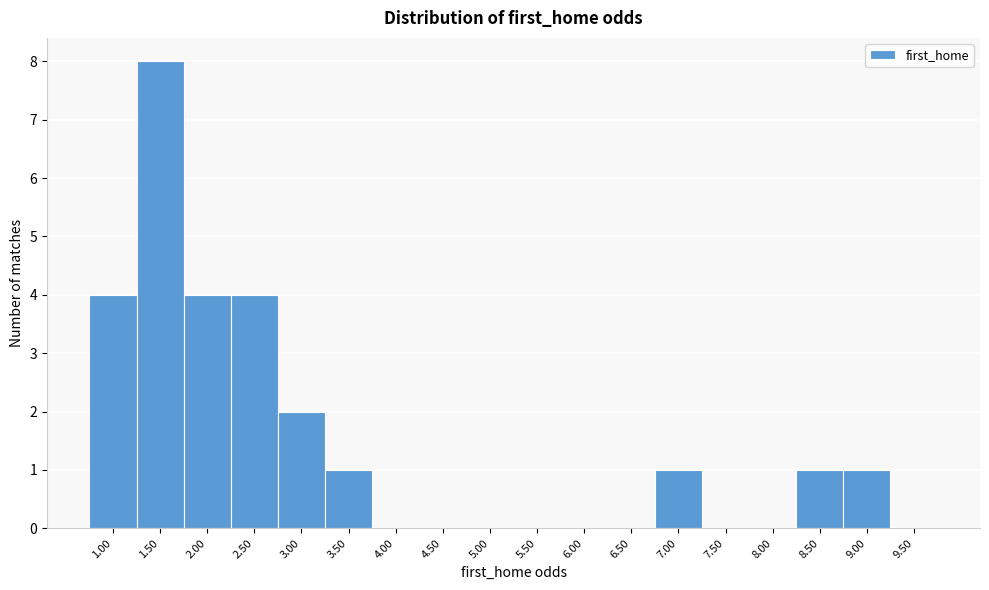

Reading left to right, list all the values displayed in this chart.

1.00=4	1.50=8	2.00=4	2.50=4	3.00=2	3.50=1	4.00=0	4.50=0	5.00=0	5.50=0	6.00=0	6.50=0	7.00=1	7.50=0	8.00=0	8.50=1	9.00=1	9.50=0